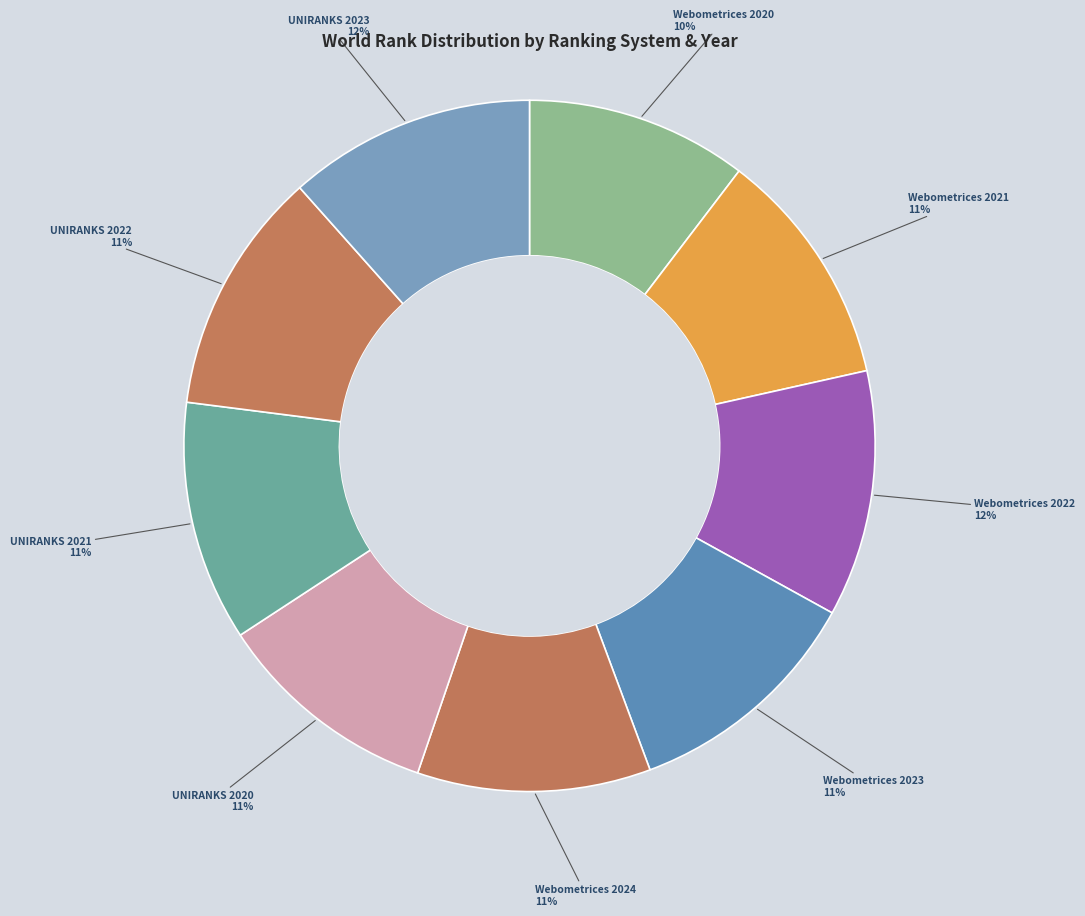

Which has a higher value, Webometrices 2024 or Webometrices 2022?

Webometrices 2022